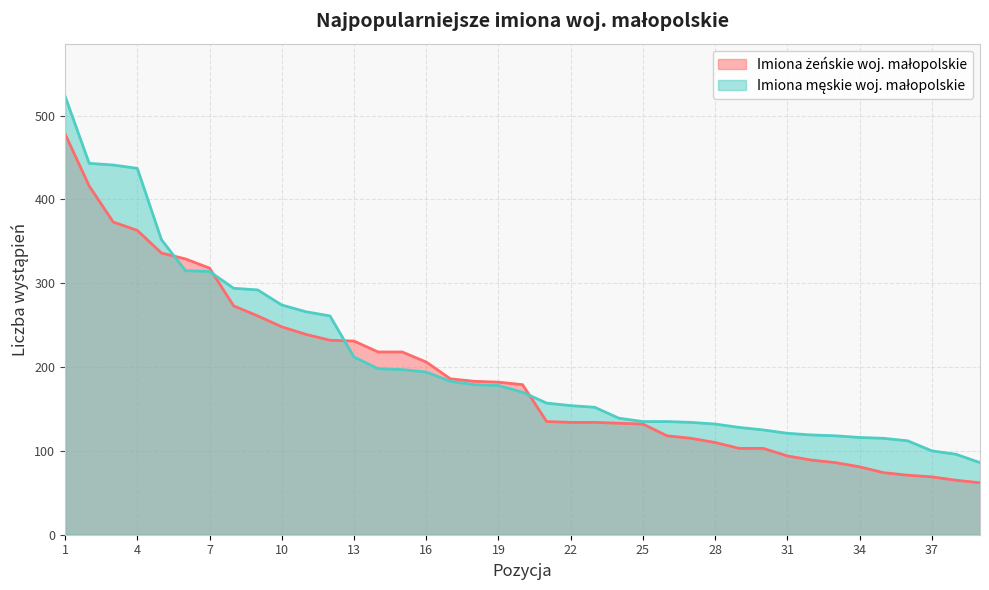

Does the chart display data point markers on the line(s)?

No